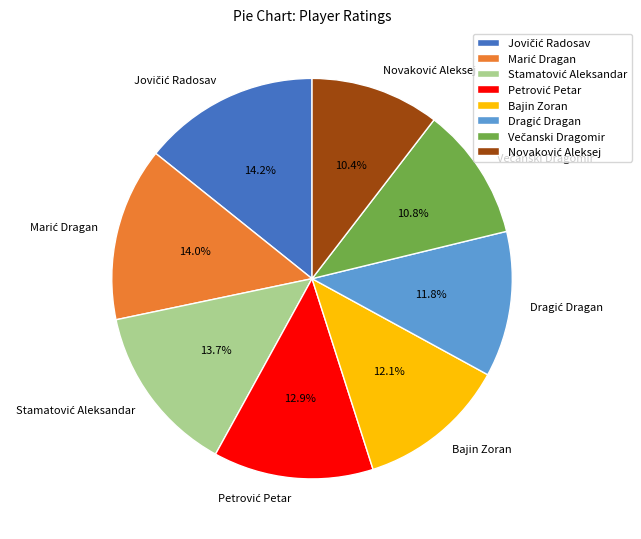

Does any single category account for the majority?

No